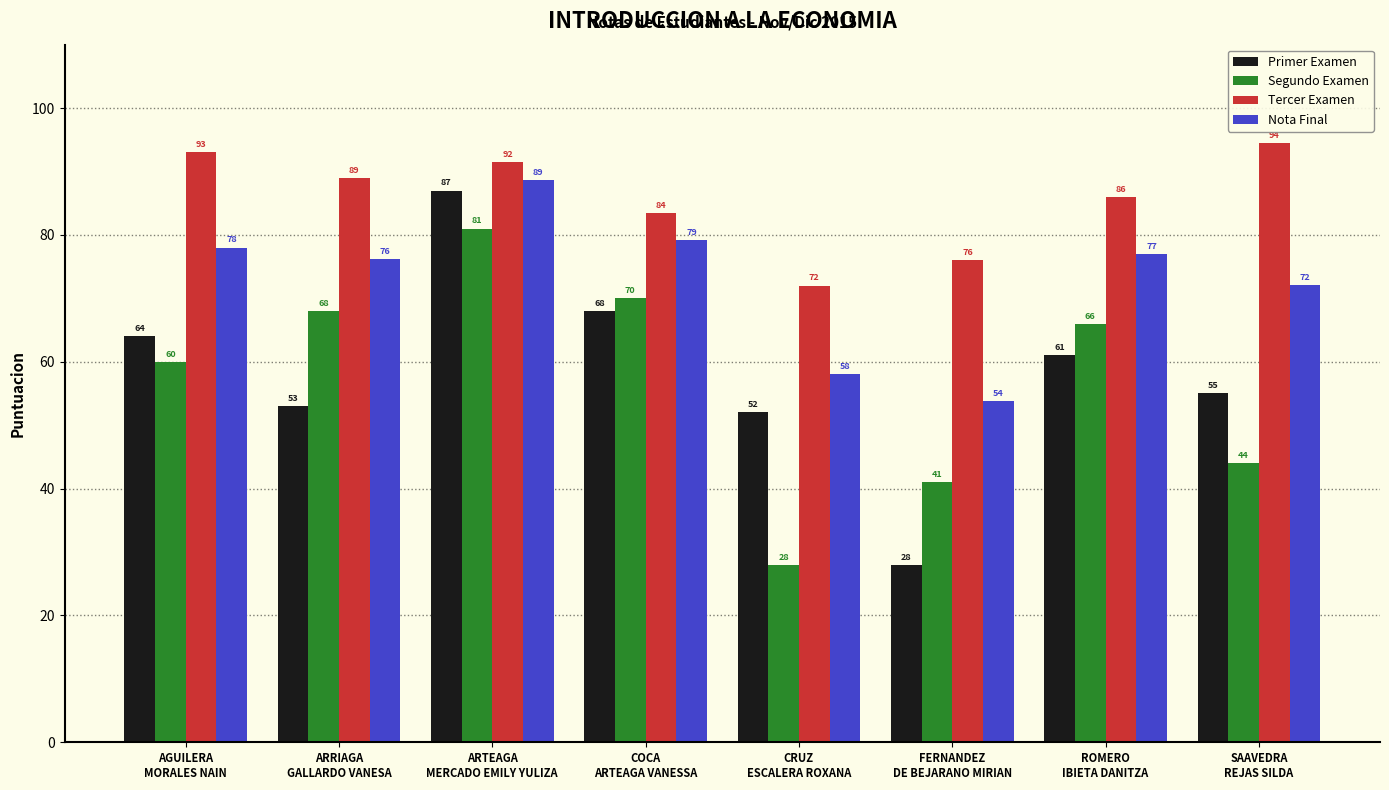

What is the value of the Tercer Examen bar at the 8th from the left?

94.5